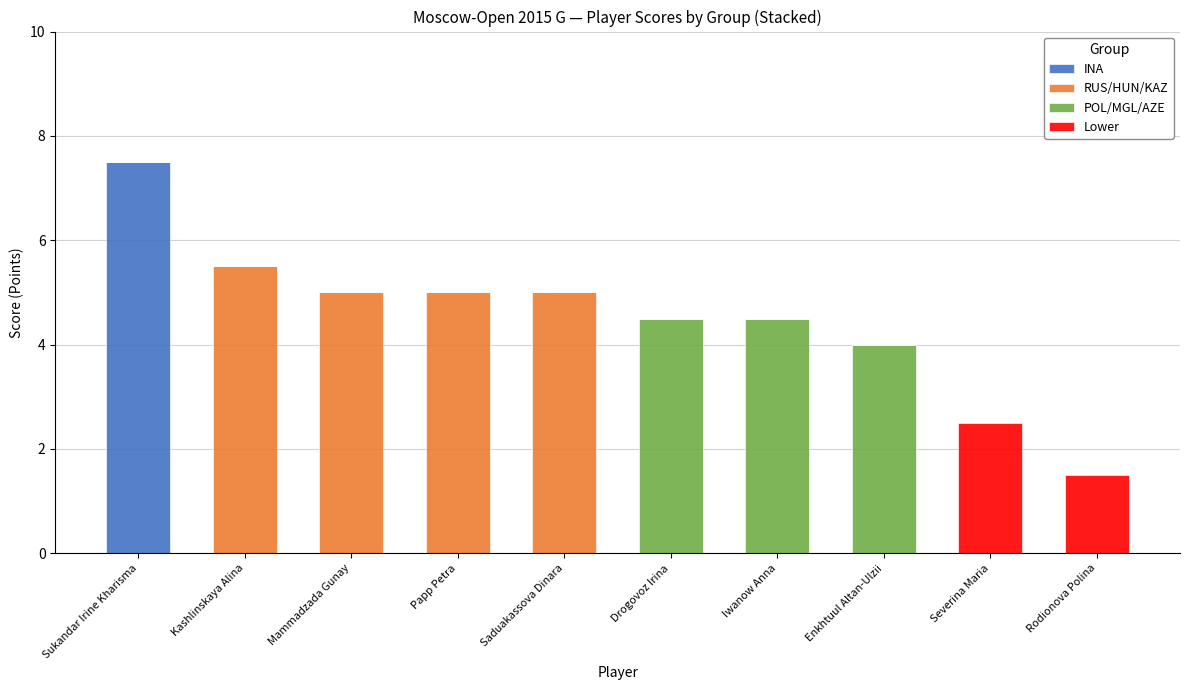

Does the chart contain stacked bars?

Yes